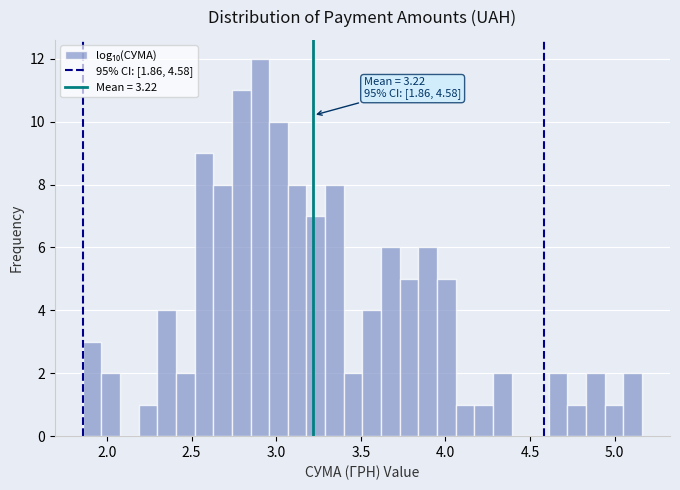

Read against the x-axis, roughly where is the centre of the tallest bar?

2.90